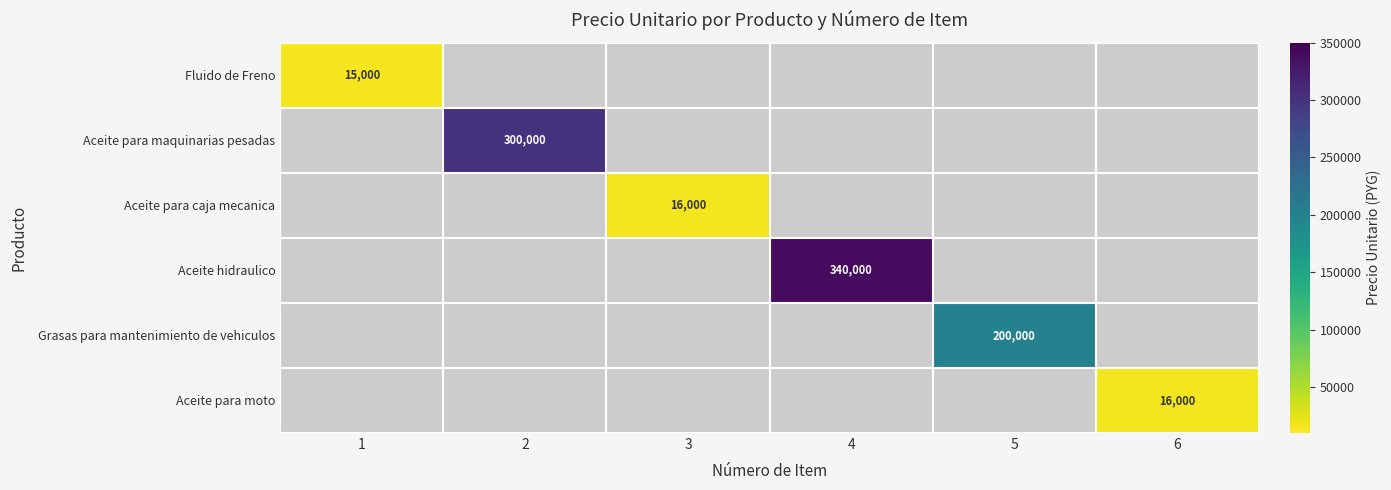

Is it true that Grasas para mantenimiento de vehiculos equals 122880 at 5?

False